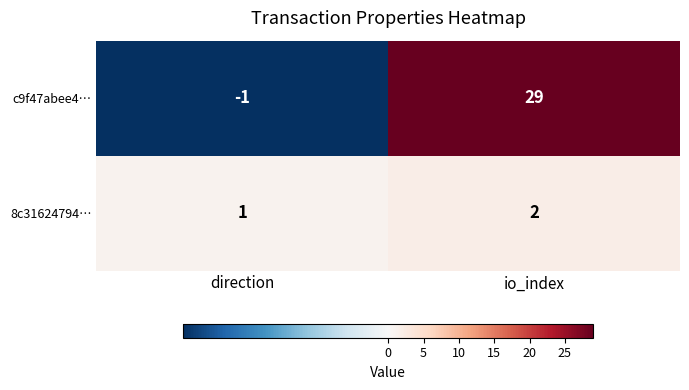

What is the maximum value shown in the chart?

29